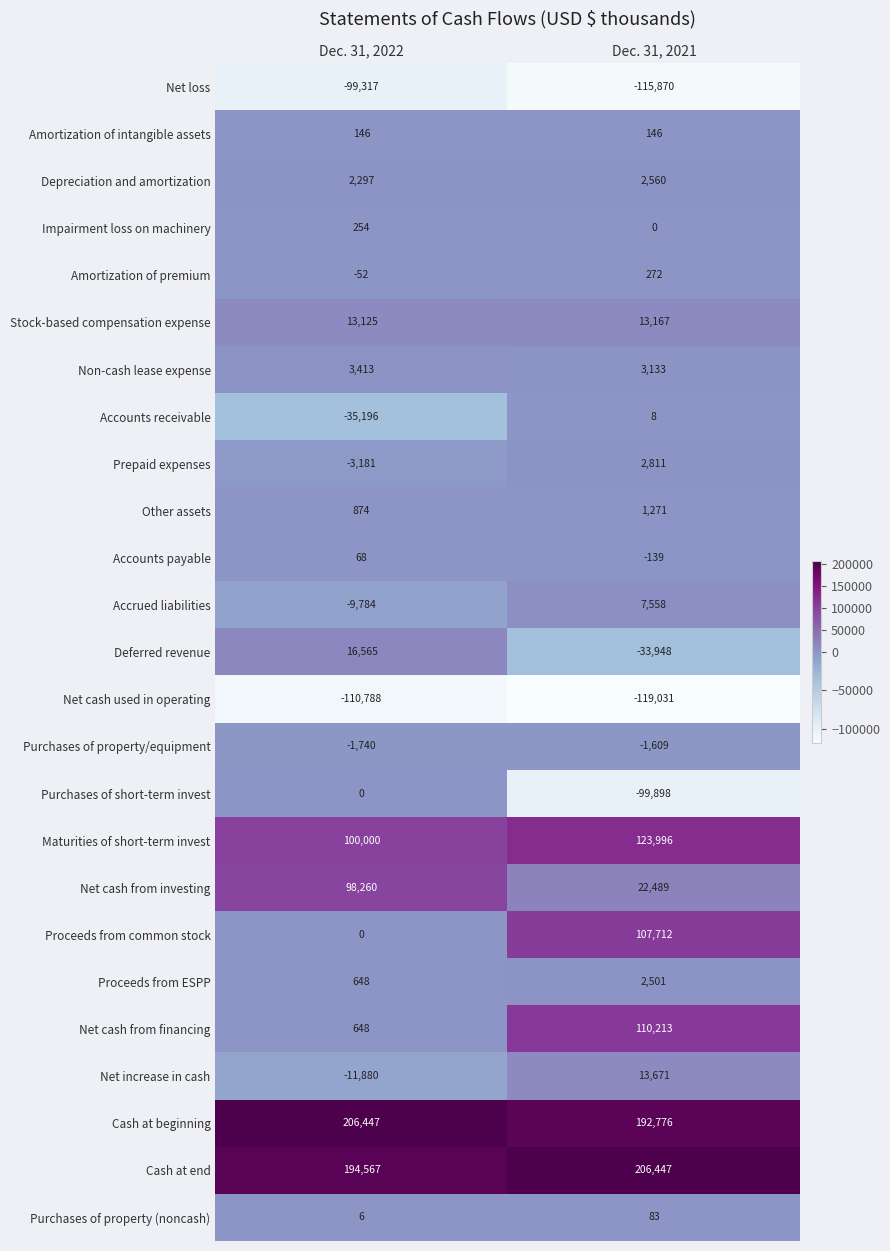

What is the sum of the Net loss values at Dec. 31, 2022 and Dec. 31, 2021?

-215187